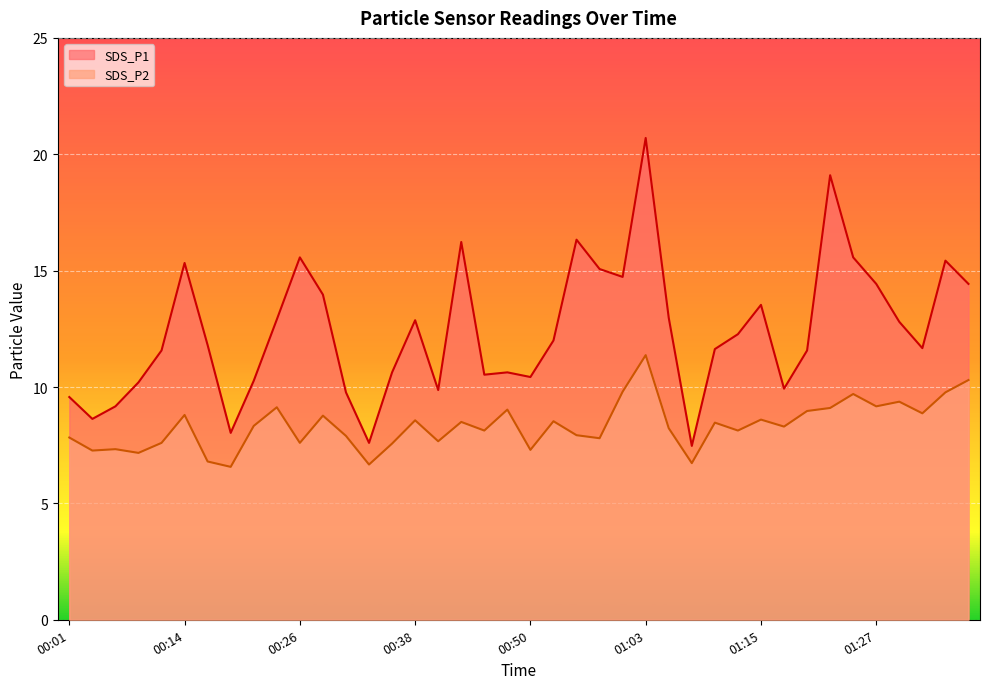

What is the label of the 35th point from the left?

01:25